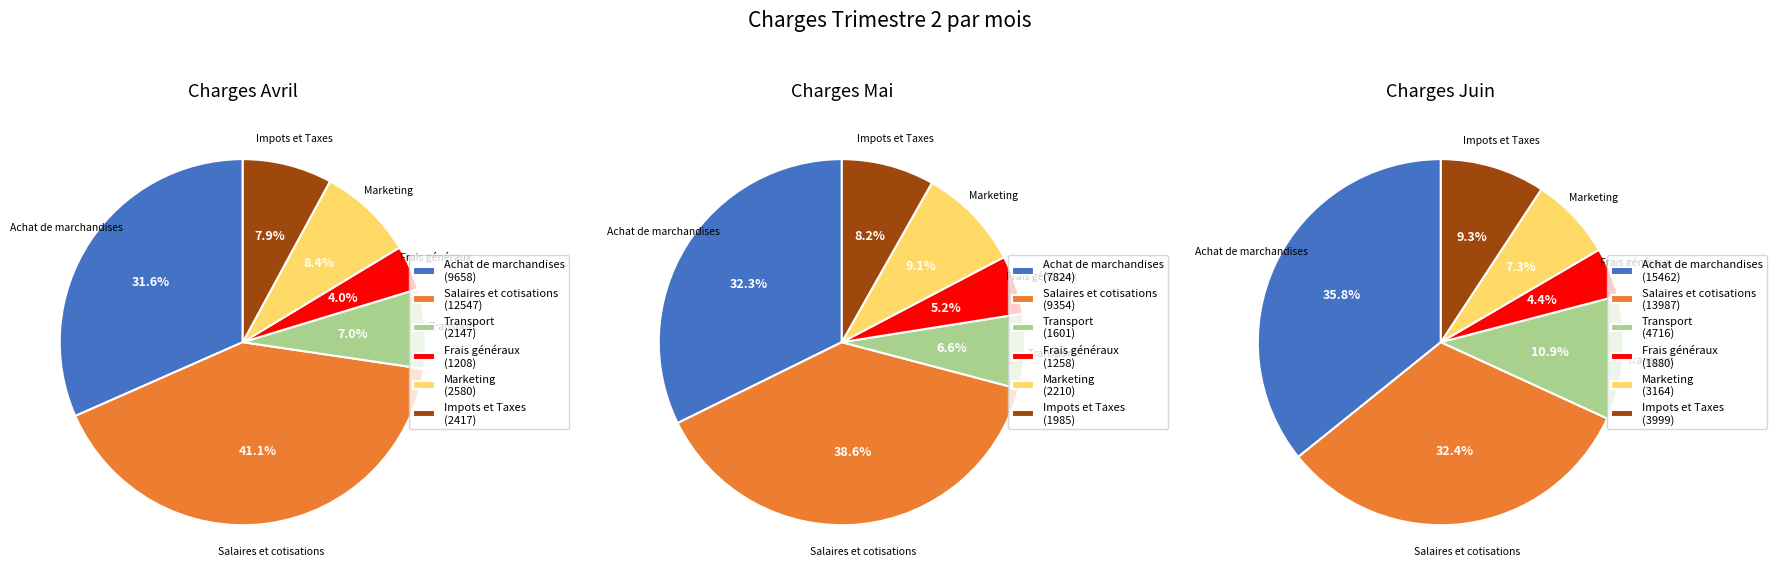

How many segments does this pie chart have?

6